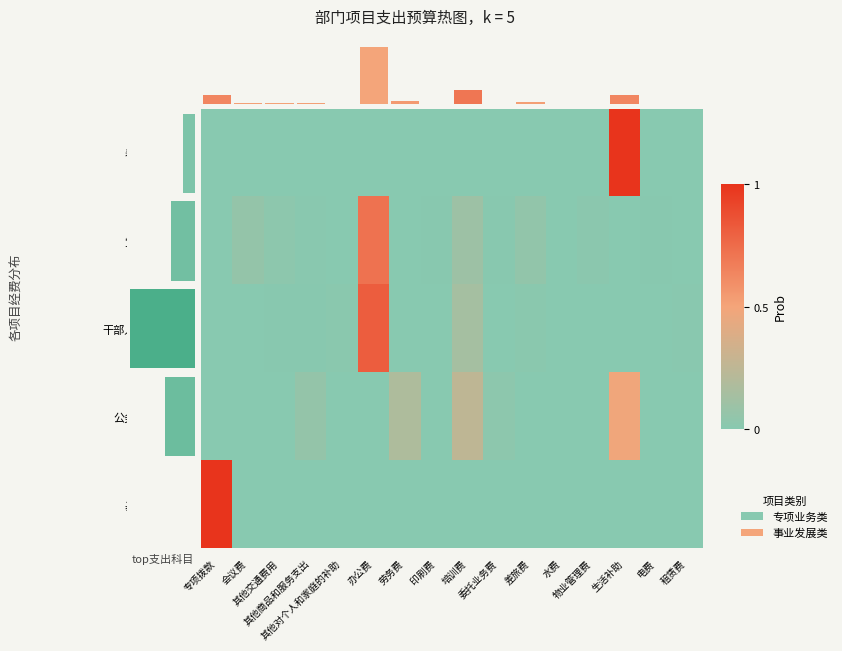

List the labels in order of row_0 value, largest first.

生活补助, 专项拨款, 会议费, 其他交通费用, 其他商品和服务支出, 其他对个人和家庭的补助, 办公费, 劳务费, 印刷费, 培训费, 委托业务费, 差旅费, 水费, 物业管理费, 电费, 租赁费